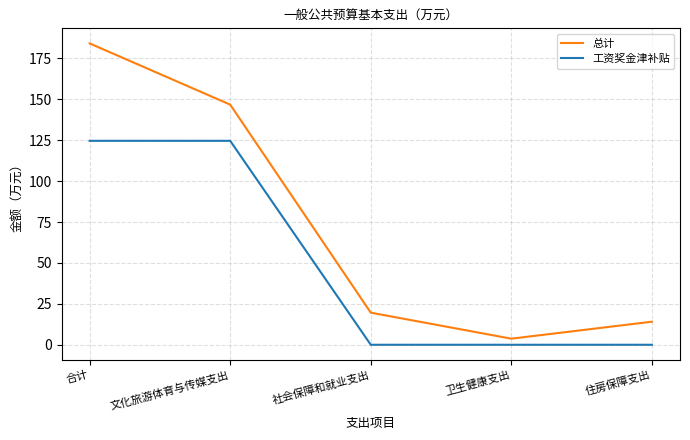

At which category is the sum across all series the highest?

合计